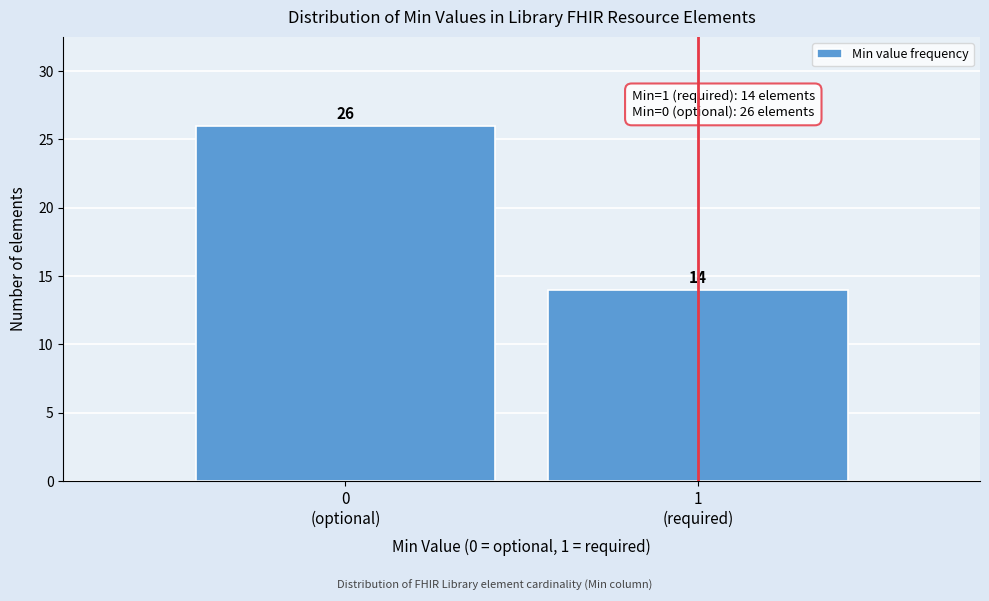

Reading right to left, what are all the values shown in this chart?

14	26